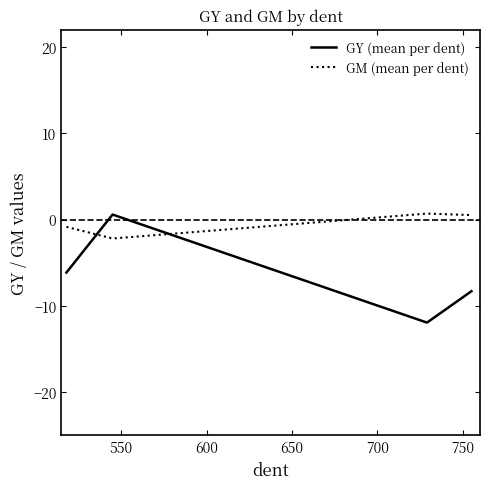

How many values in the GY (mean per dent) series exceed -6?

1